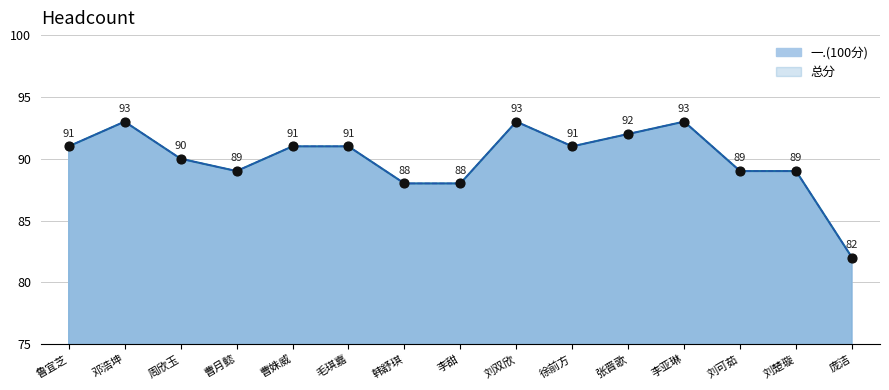

Is the value of 一.(100分) at 刘可茹 greater than the value of 总分 at 徐前方?

No